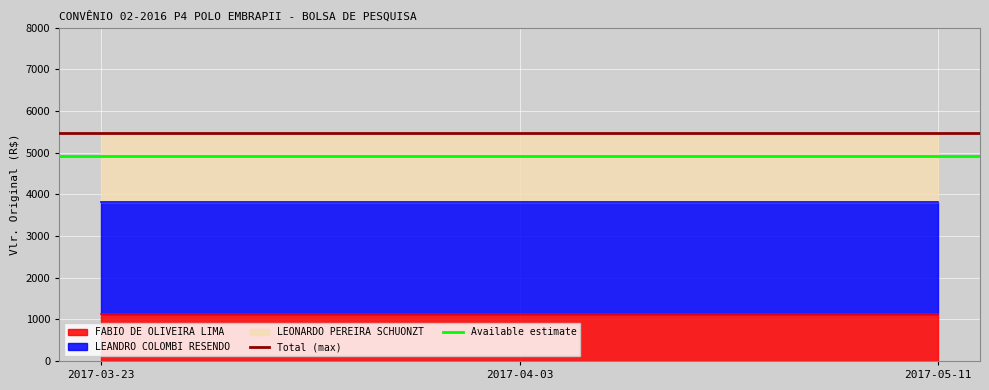

Which series has the widest spread of values?

Total (max)